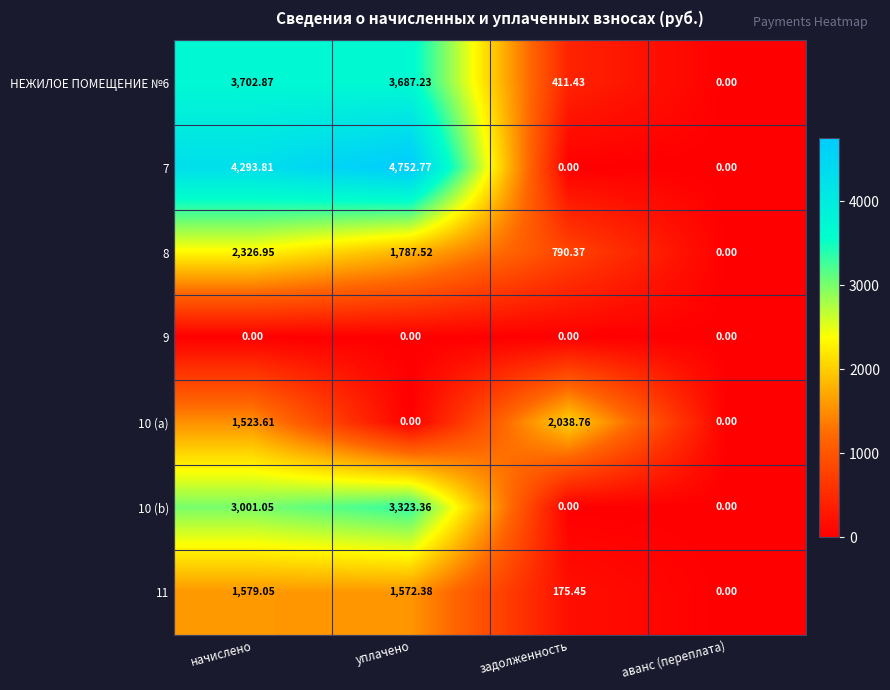

At which label does 7 first exceed 4293?

начислено